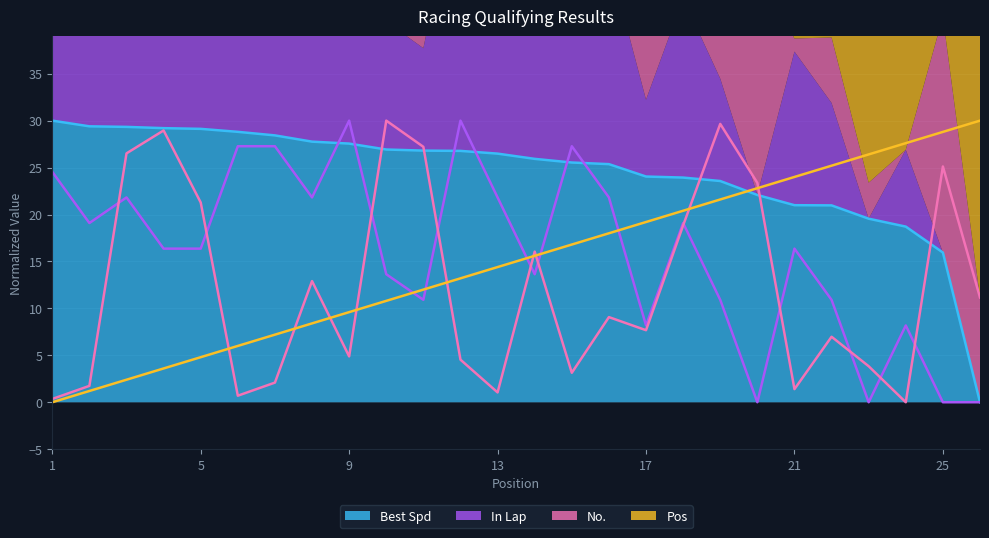

What is the difference between the highest and lowest values at 9?

25.1